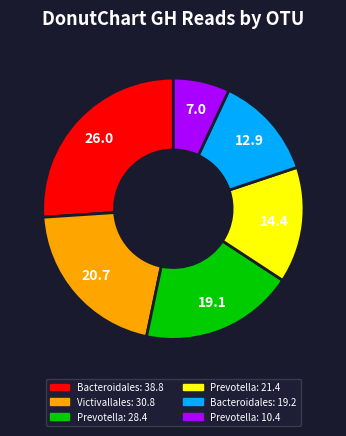

Does any single category account for the majority?

No